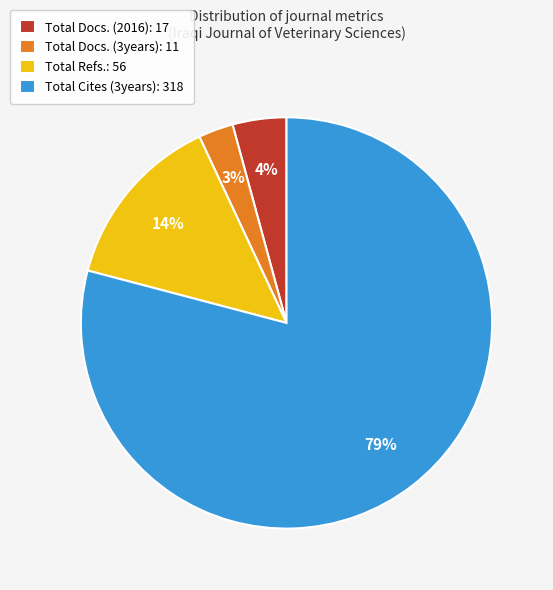

To the nearest percent, what portion does Total Refs.: 56 represent?

14%